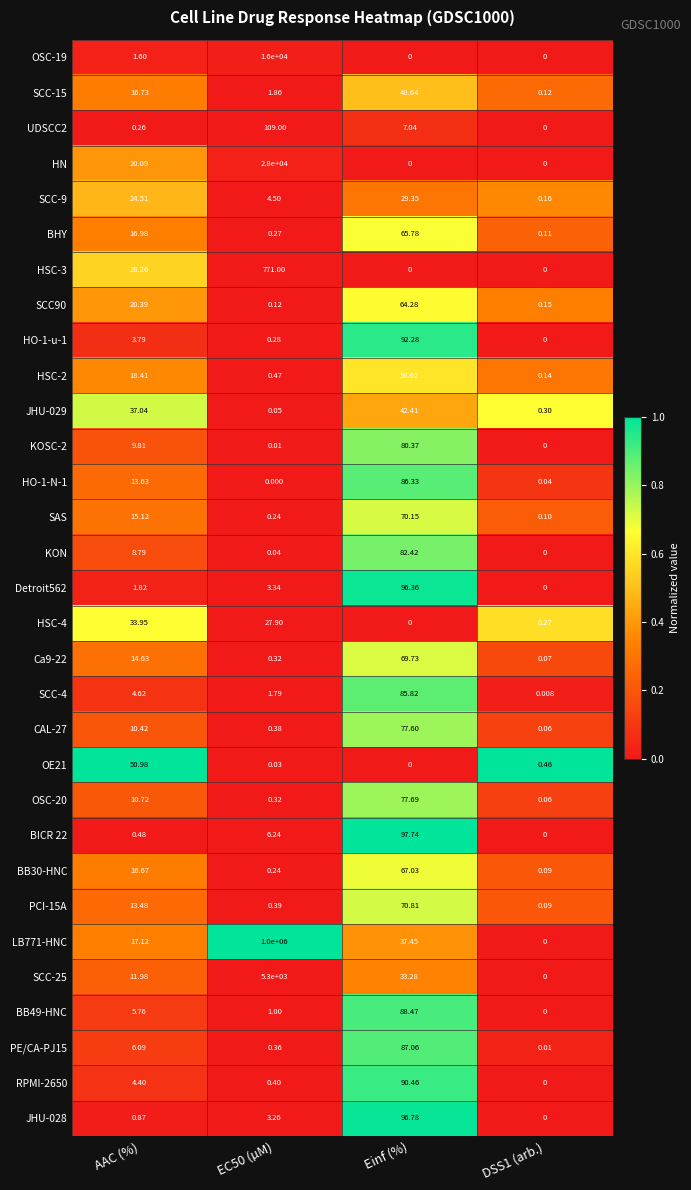

What is the difference between the highest and lowest values at AAC (%)?

50.7